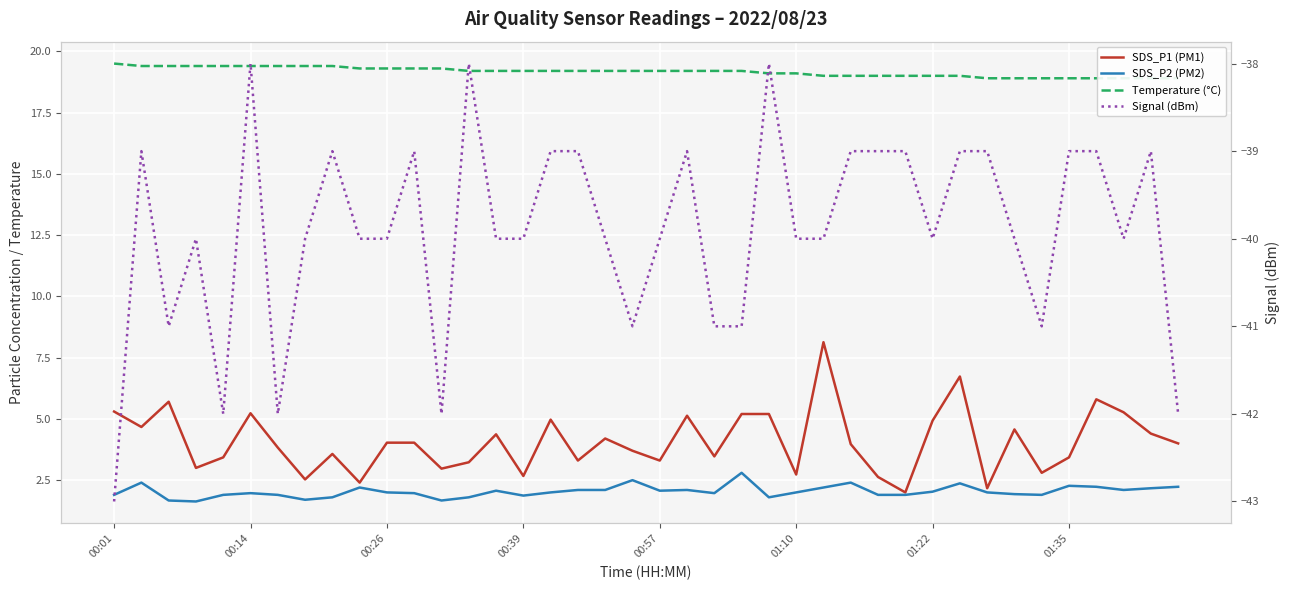

At which category does the chart reach its minimum across all series?

00:01